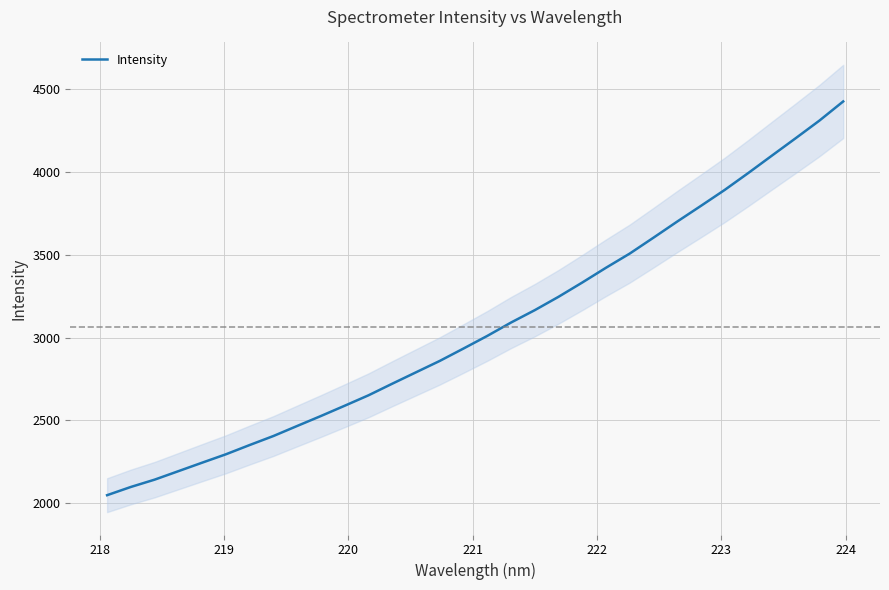

What is the highest value of the Intensity series?

4426.5